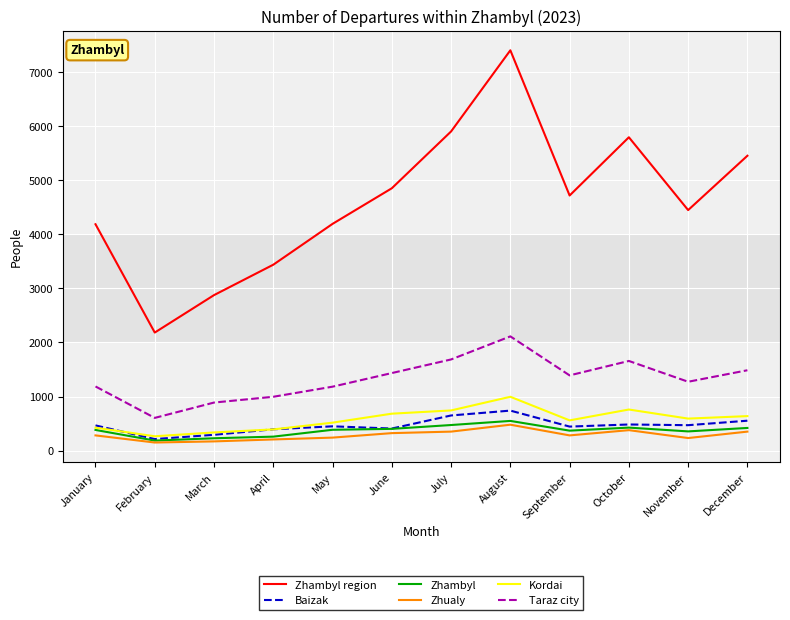

At which category is the sum across all series the highest?

August